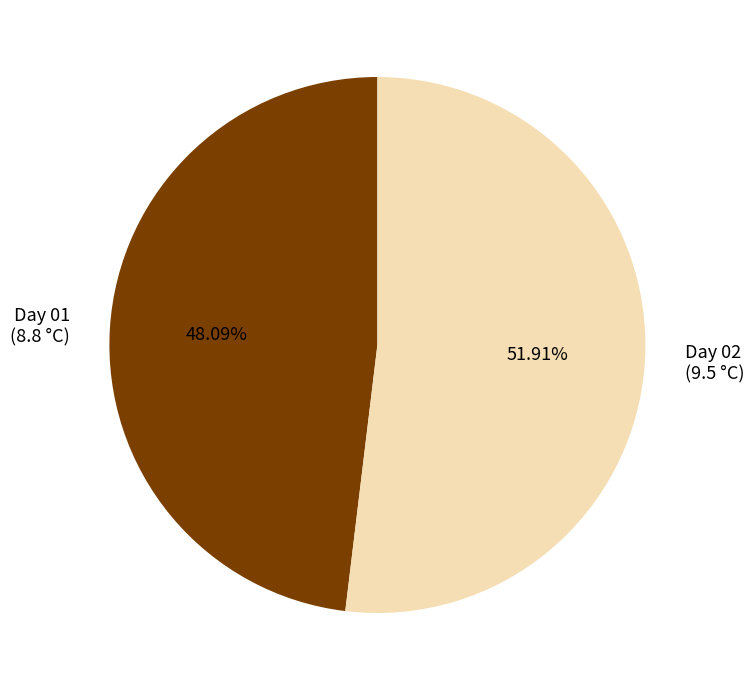

Approximately how many times larger is the value at Day 02 (9.5 °C) compared to Day 01 (8.8 °C)?

1.1